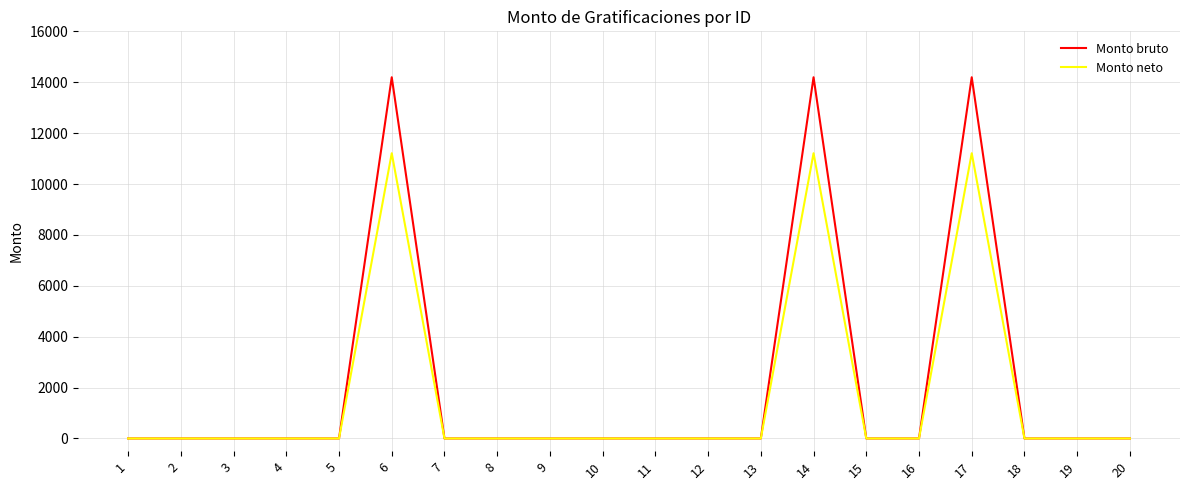

The Monto neto series shows 11210.5 at 17. True or false?

True